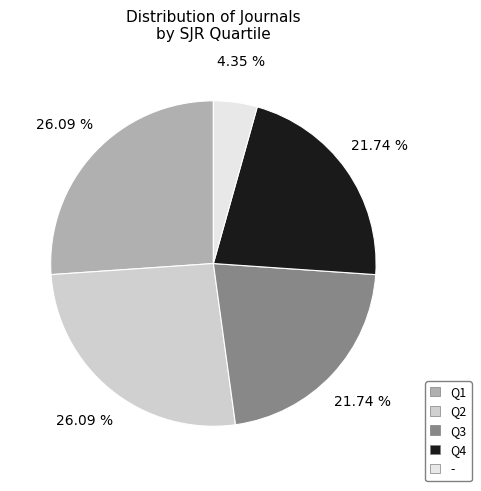

What percentage is the Q4 slice, to the nearest percent?

22%